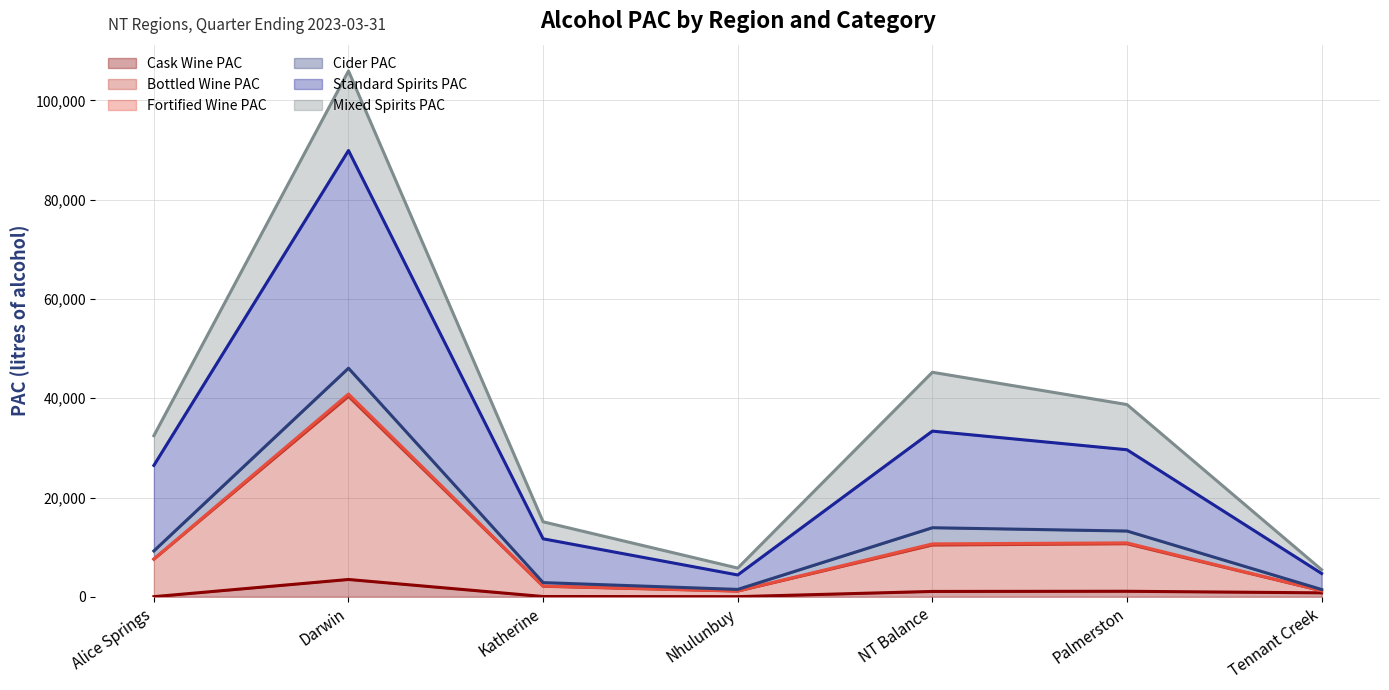

Which series has the largest total across all categories?

Standard Spirits PAC